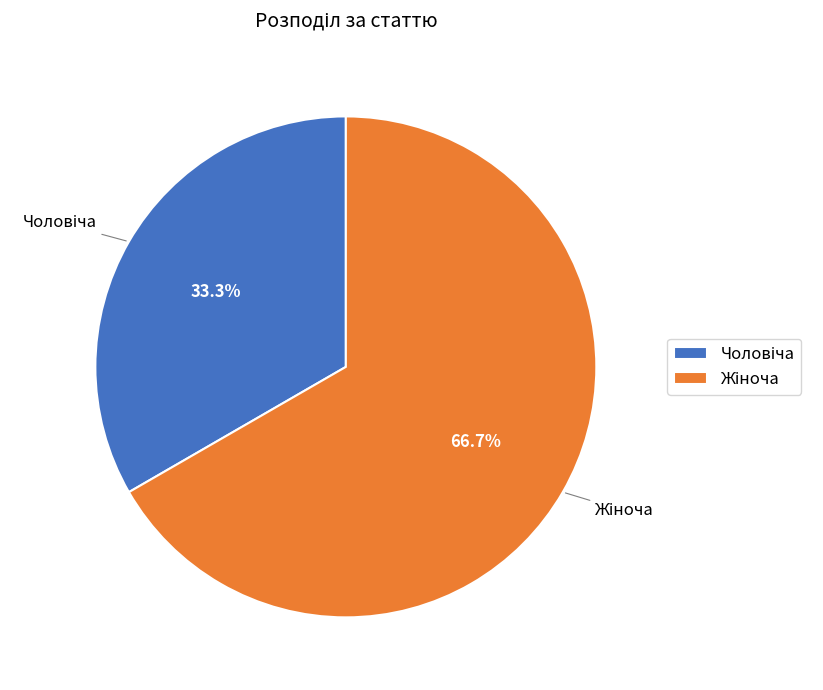

How many slices are in this pie chart?

2